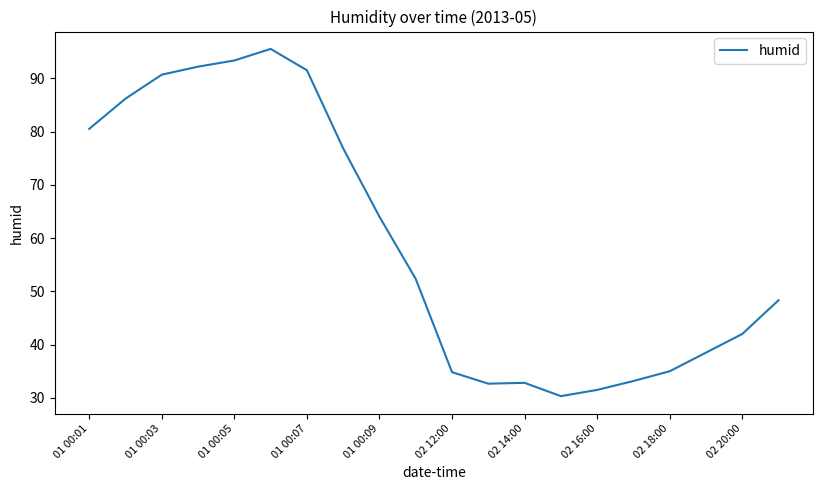

What is the minimum value shown in the chart?

30.3